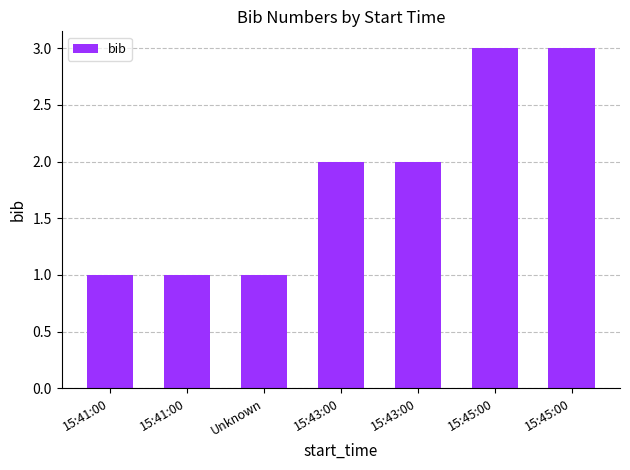

What is the label of the 2nd bar from the left?

15:41:00